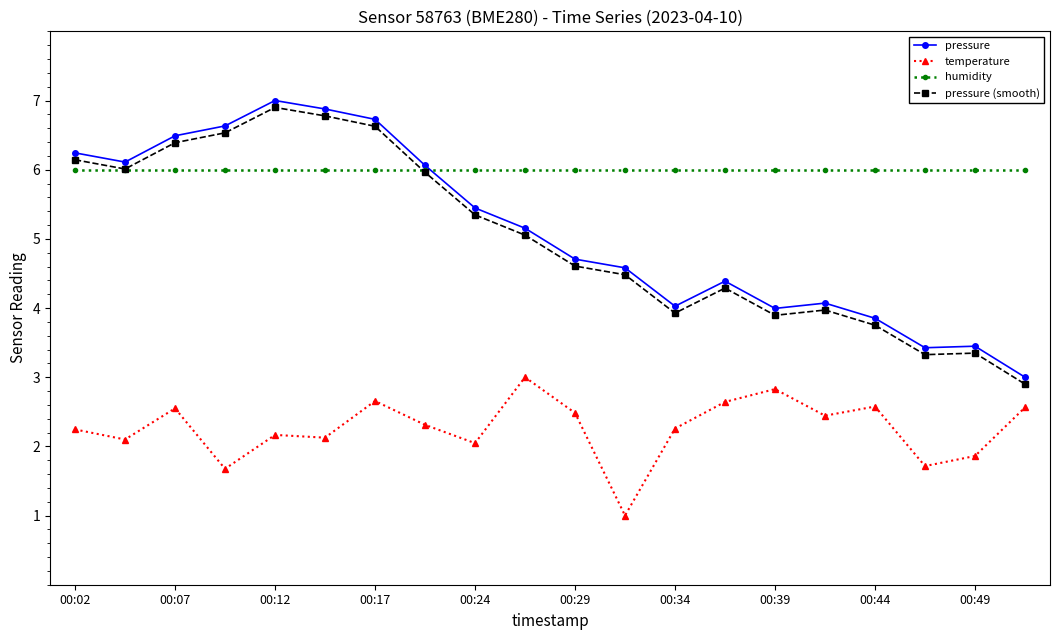

True or false: temperature and pressure (smooth) intersect in this chart.

False